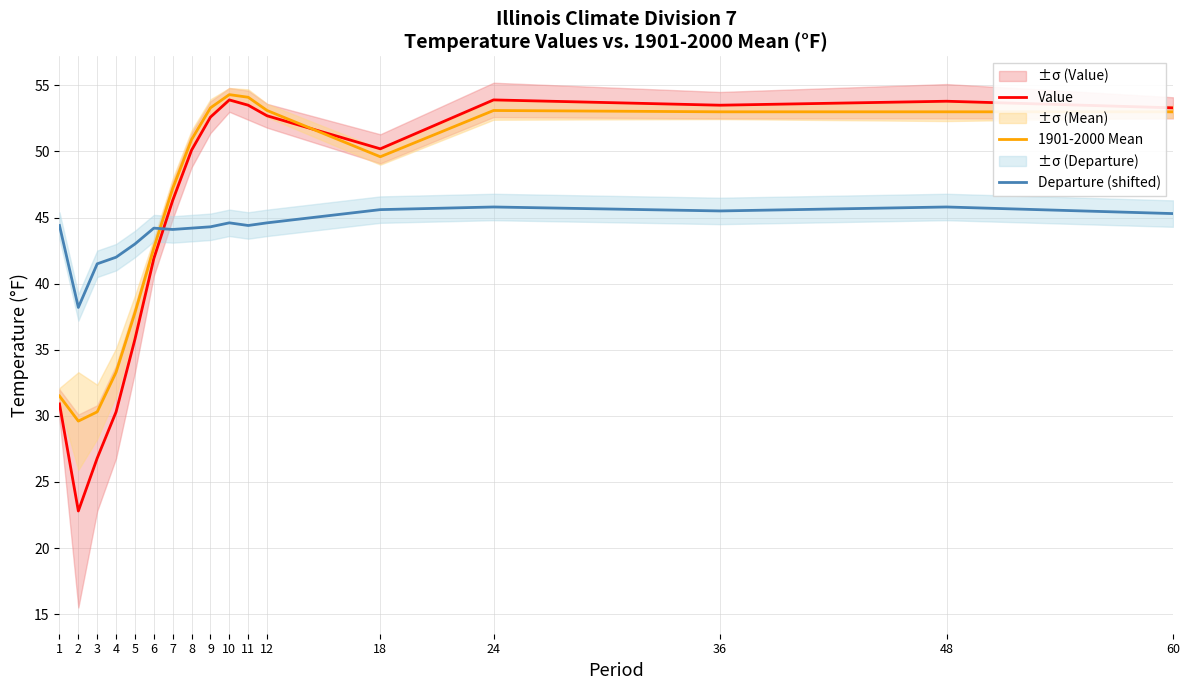

Reading left to right, what are all the values shown in this chart?

Value: 1=30.9	2=22.8	3=26.8	4=30.3	5=35.8	6=41.9	7=46.3	8=50.1	9=52.6	10=53.9	11=53.5	12=52.7	18=50.2	24=53.9	36=53.5	48=53.8	60=53.3
1901-2000 Mean: 1=31.5	2=29.6	3=30.3	4=33.3	5=37.8	6=42.7	7=47.2	8=50.9	9=53.3	10=54.3	11=54.1	12=53.1	18=49.6	24=53.1	36=53.0	48=53.0	60=53.0
Departure (shifted): 1=44.4	2=38.2	3=41.5	4=42.0	5=43.0	6=44.2	7=44.1	8=44.2	9=44.3	10=44.6	11=44.4	12=44.6	18=45.6	24=45.8	36=45.5	48=45.8	60=45.3